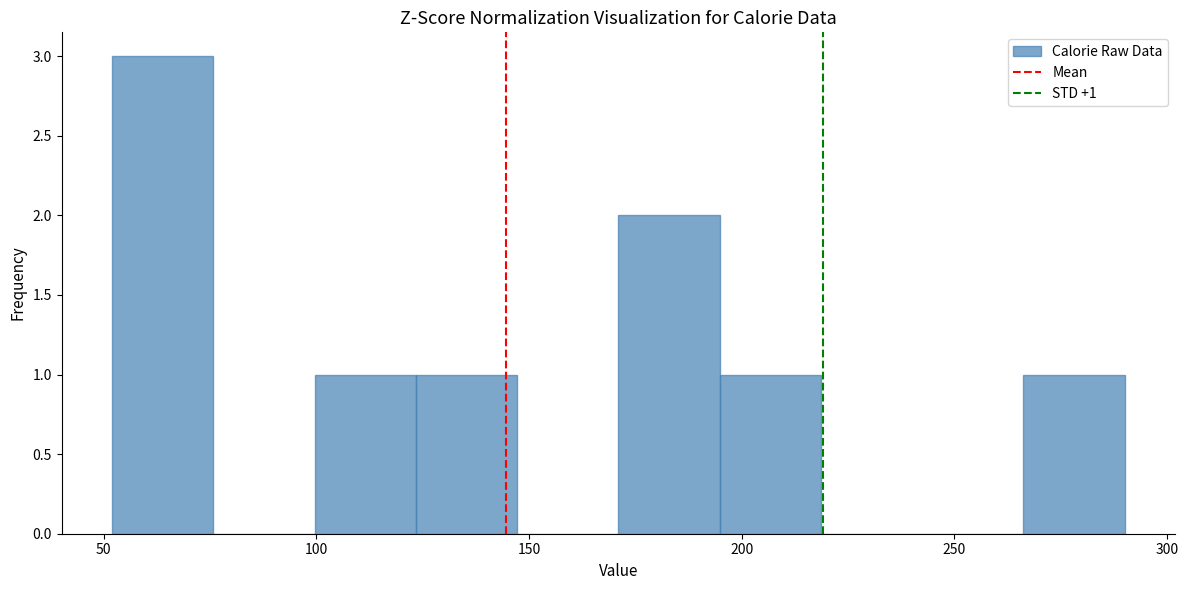

Over which range of the x-axis is the bar tallest?

50 to 75